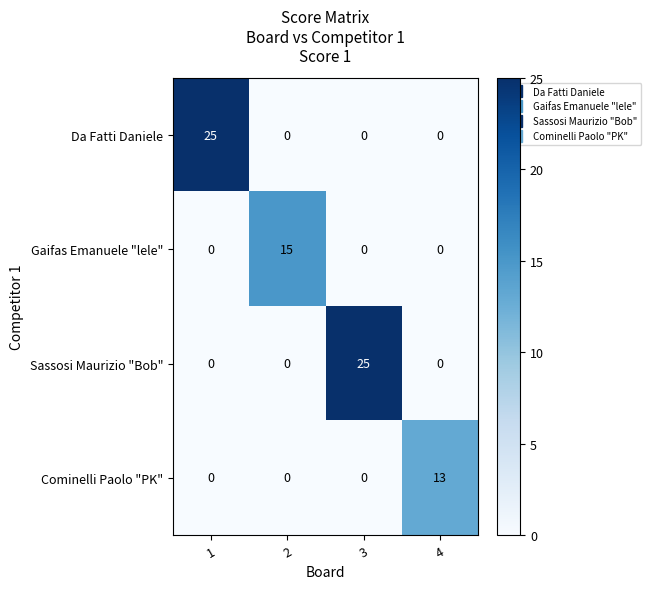

What is the maximum value shown in the chart?

25